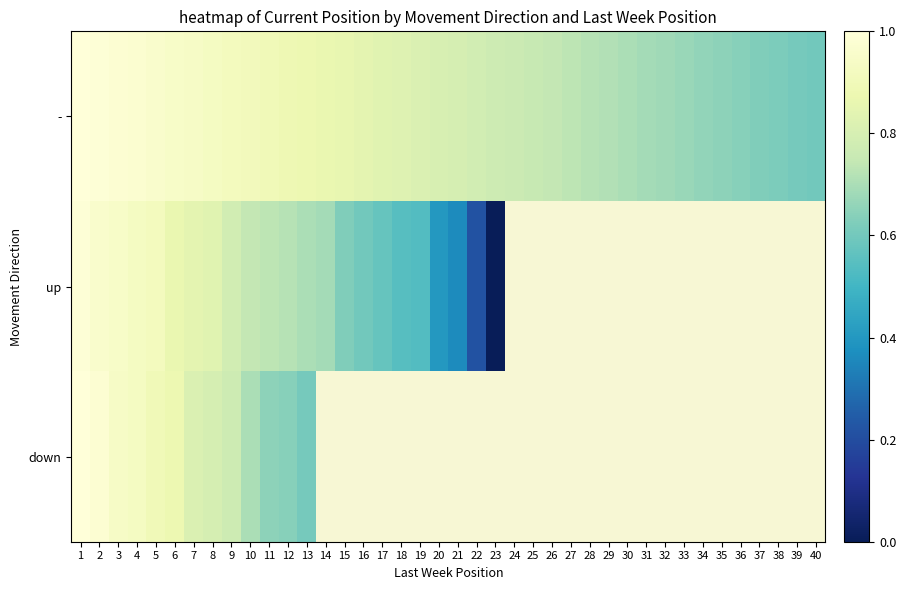

What is the difference between the maximum and minimum values in the - series?

0.4